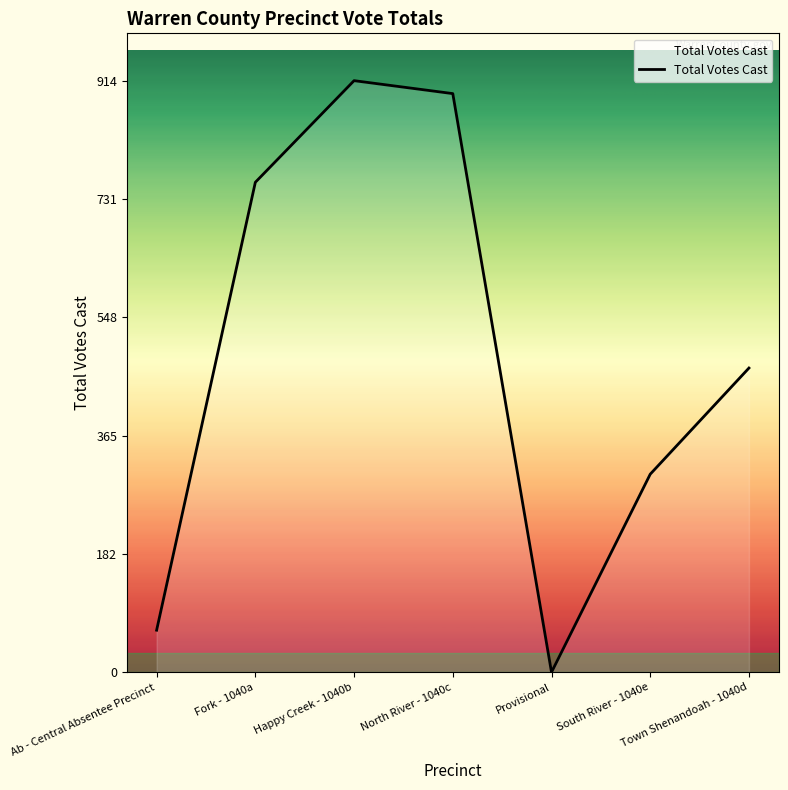

True or false: the data shows 757 at Fork - 1040a.

True